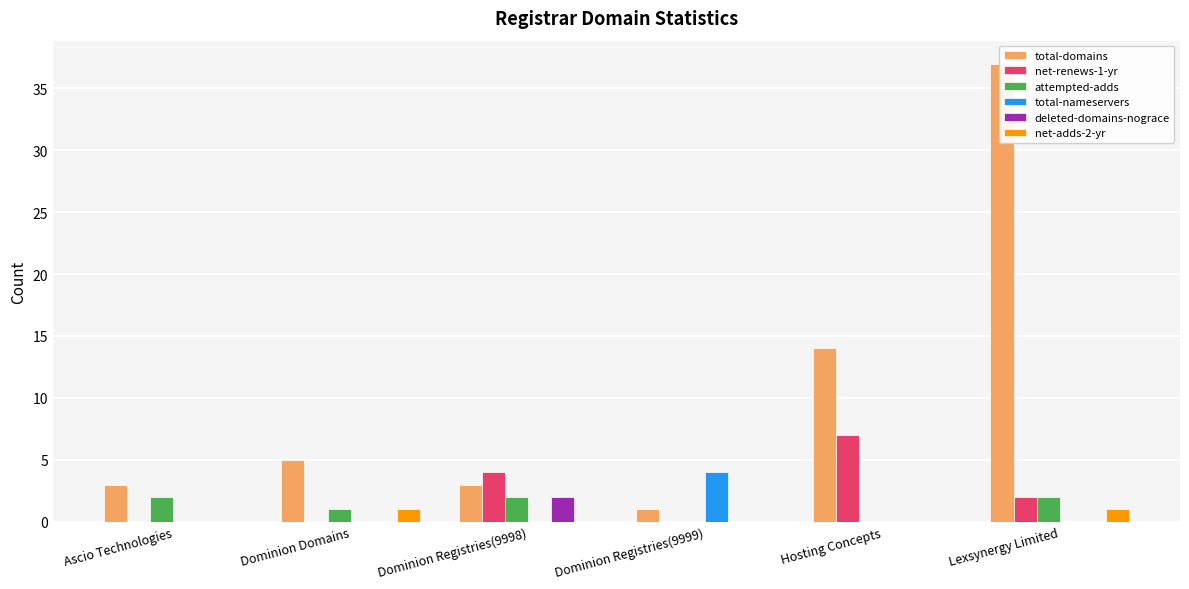

Which series has the widest spread of values?

total-domains